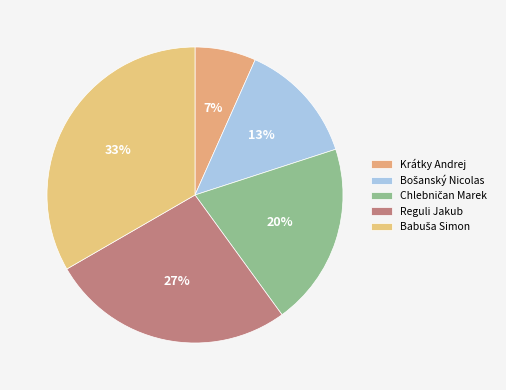

How many slices are in this pie chart?

5